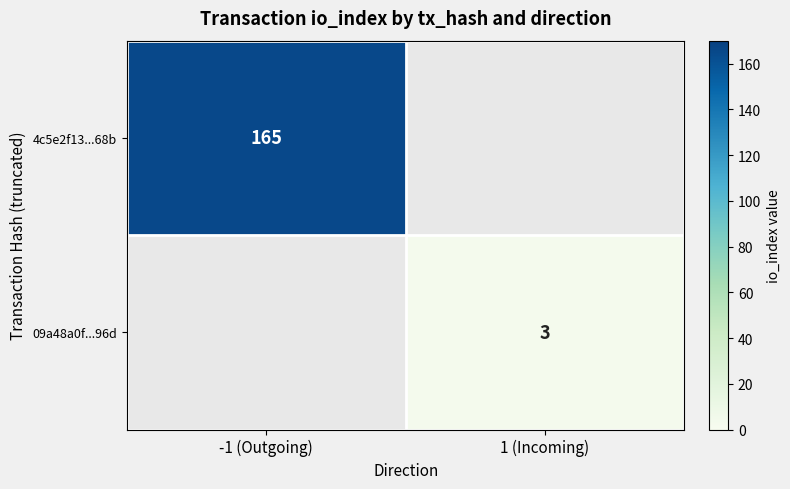

Is the value of 4c5e2f13...68b at -1 (Outgoing) greater than the value of 09a48a0f...96d at 1 (Incoming)?

Yes